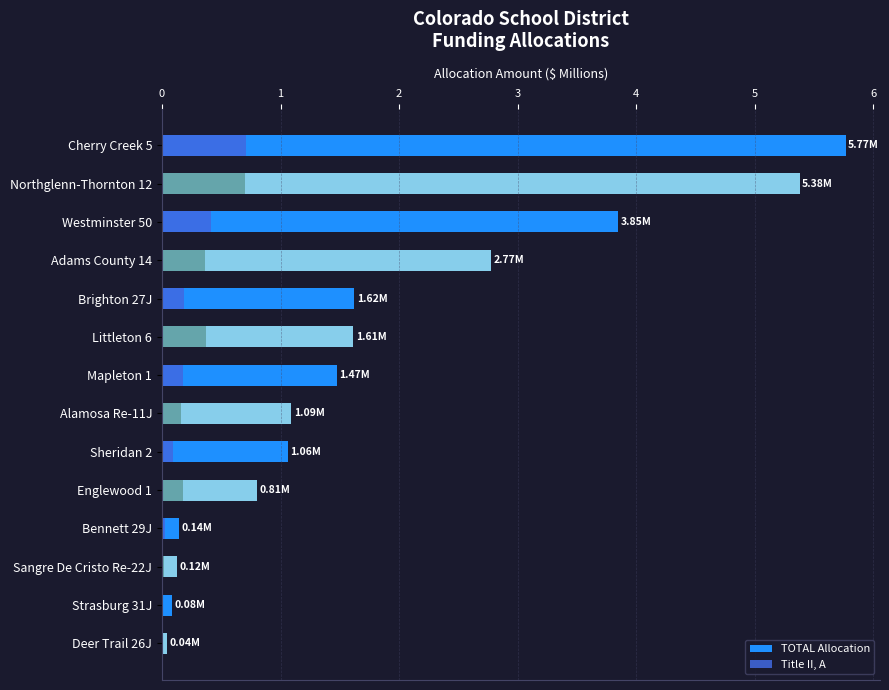

Which series changed the most between Brighton 27J and Mapleton 1?

TOTAL Allocation